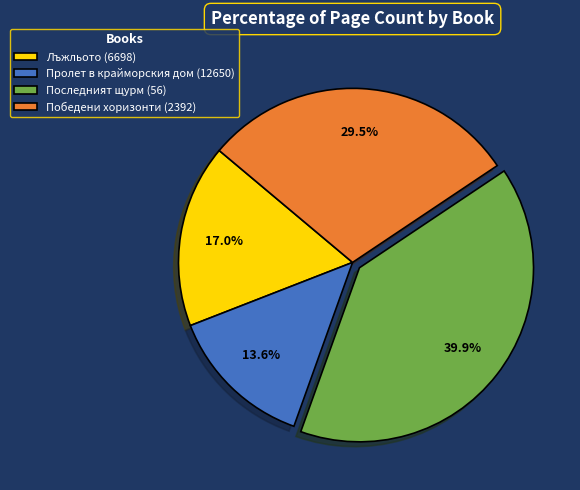

To the nearest percent, what portion does Пролет в крайморския дом (12650) represent?

14%